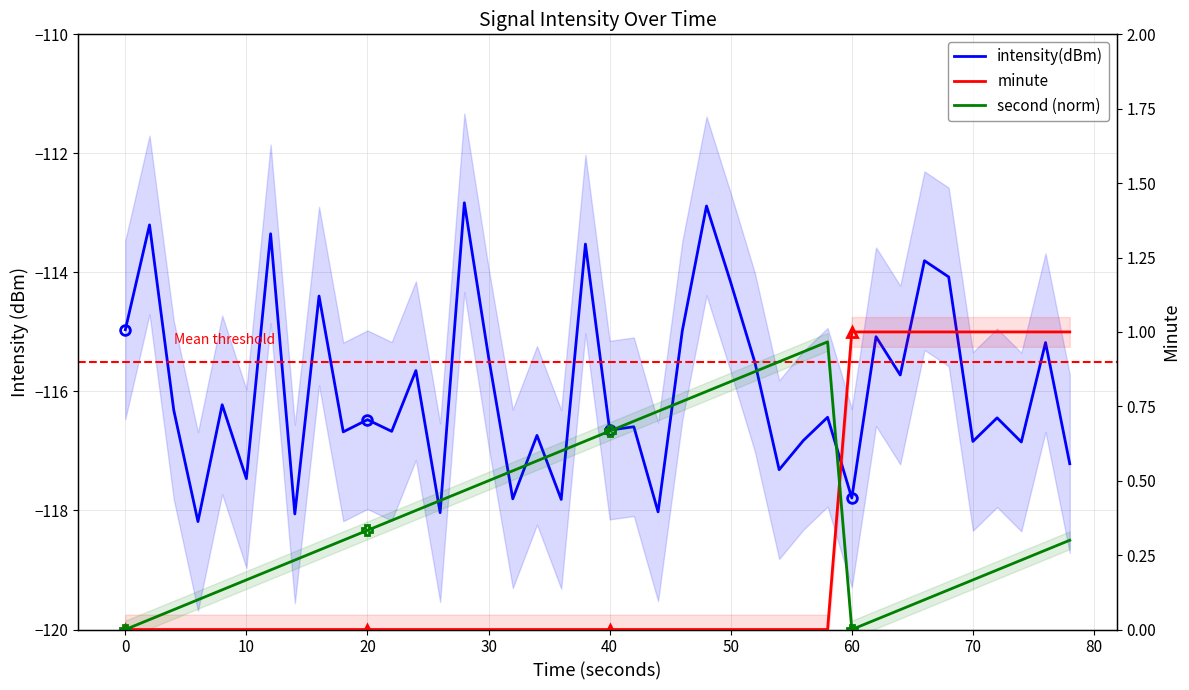

In second (norm), how many points are lower than both neighbors (excluding endpoints)?

1